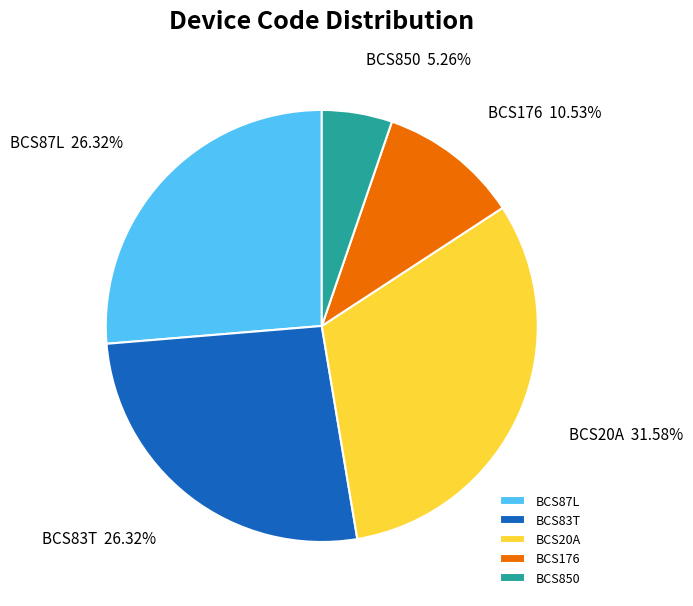

Is BCS87L the majority of the pie?

No